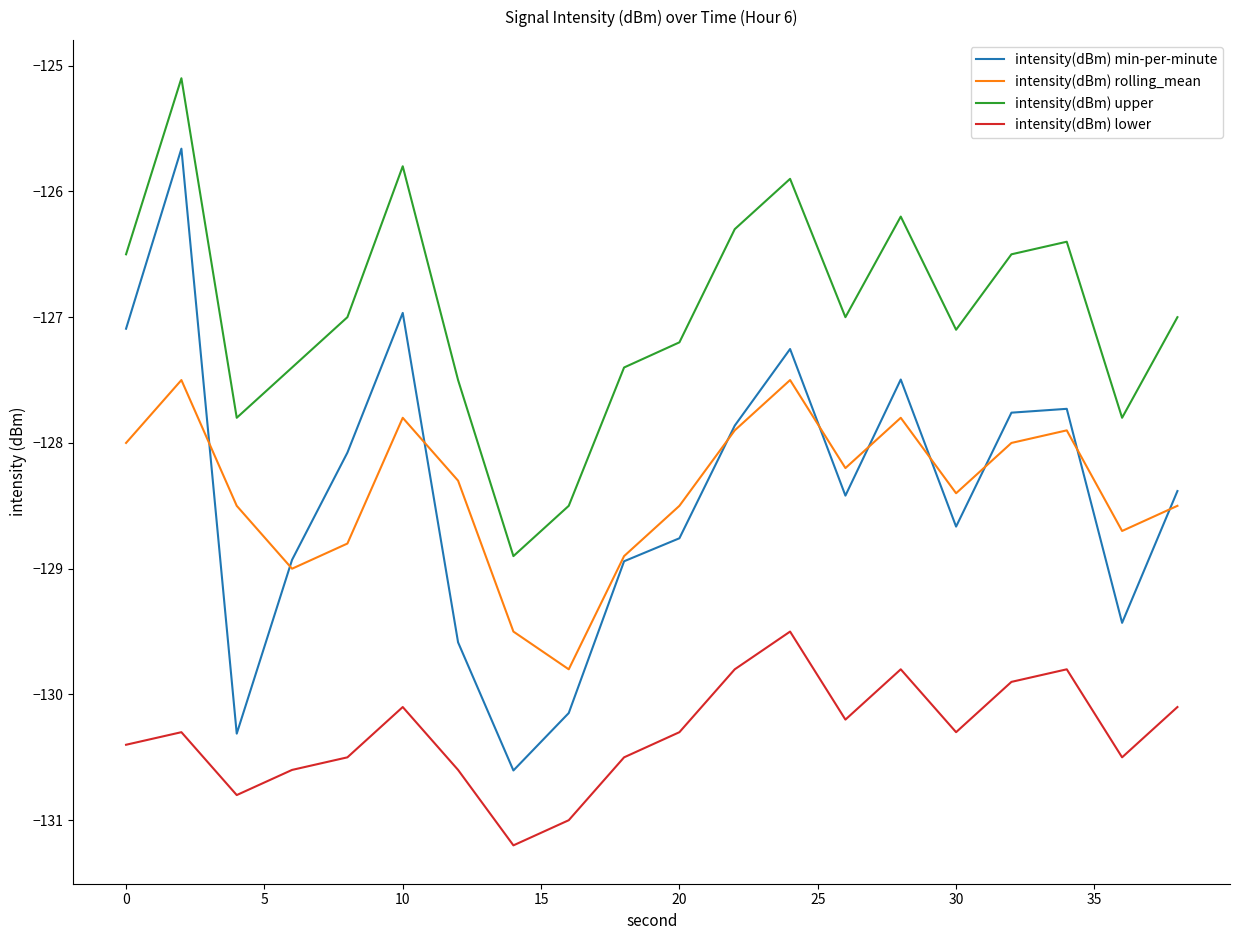

Which series has the largest range (max minus min)?

intensity(dBm) min-per-minute